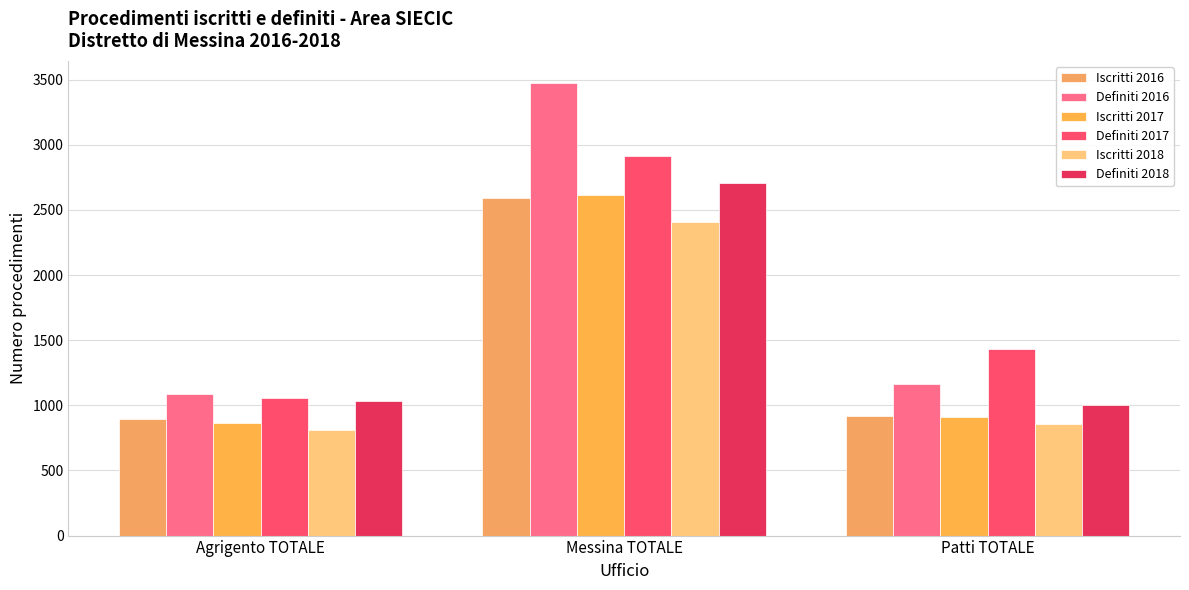

The value of Iscritti 2018 at Agrigento TOTALE is 808. True or false?

True